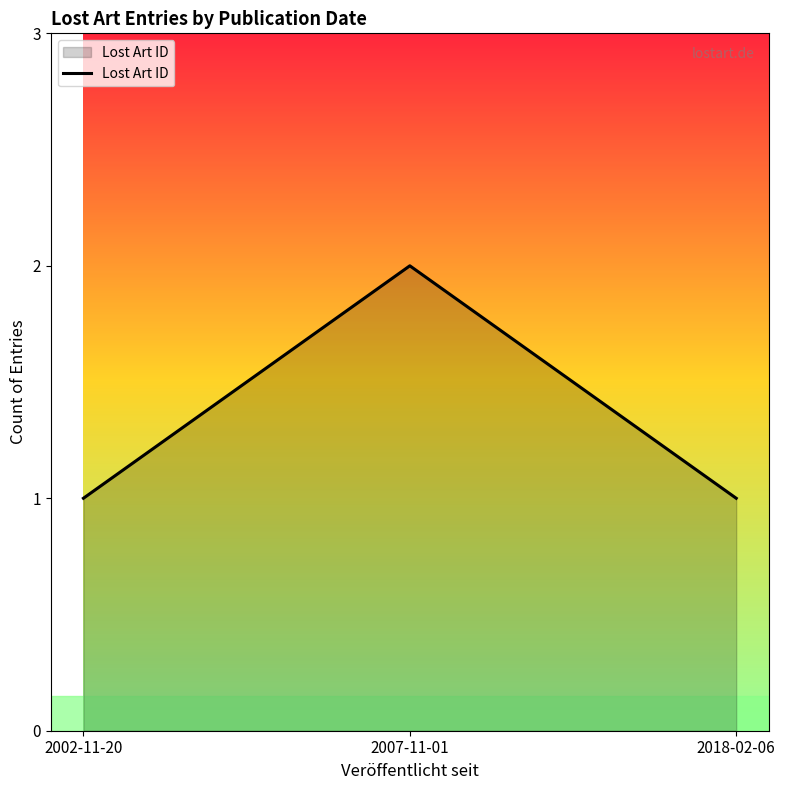

Is it true that the value at 2018-02-06 is 1?

True